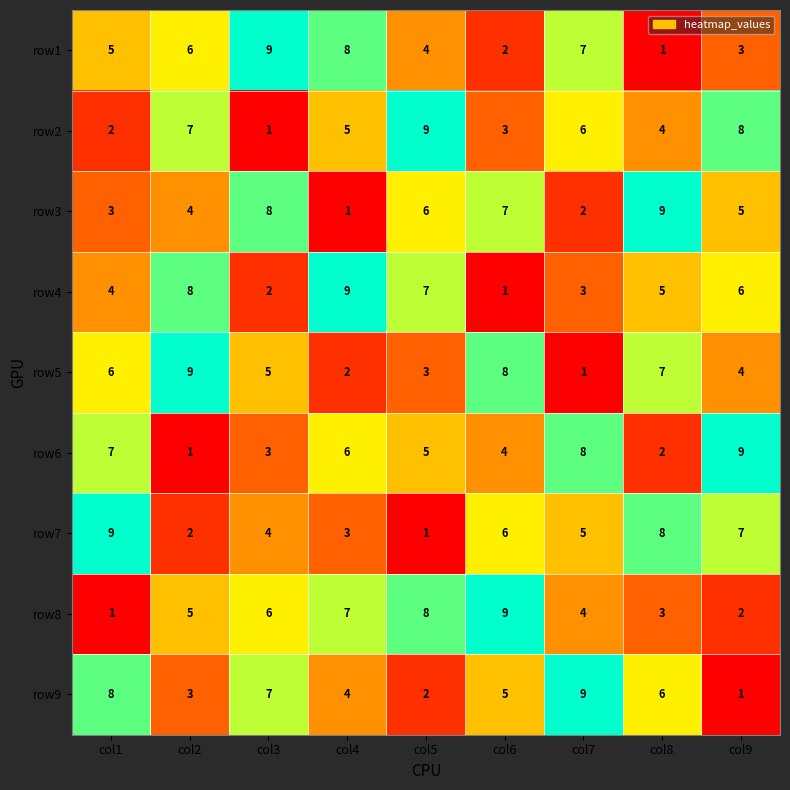

The value of row2 at col2 is 4. True or false?

False